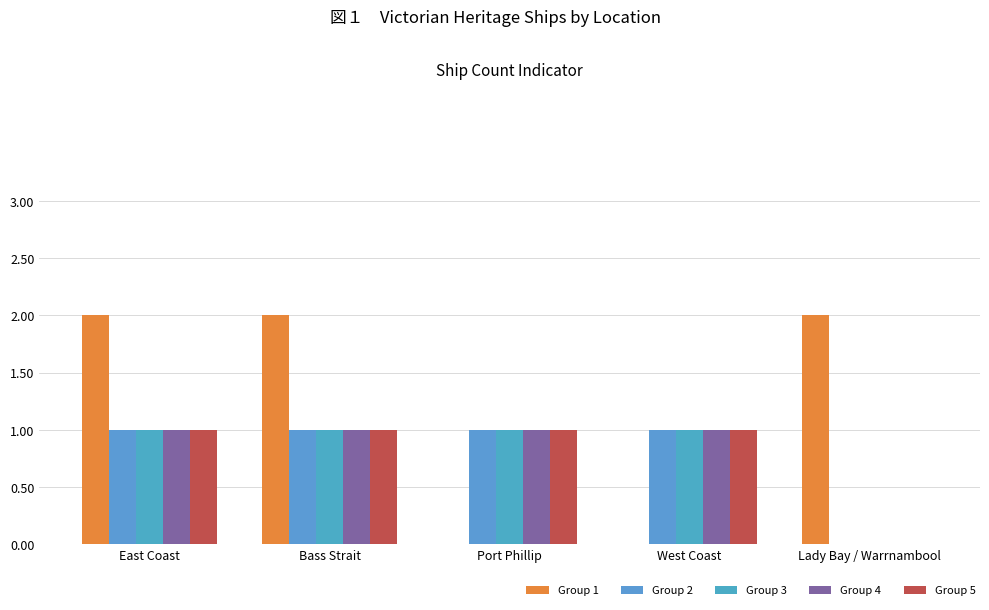

How many series are shown in this chart?

5